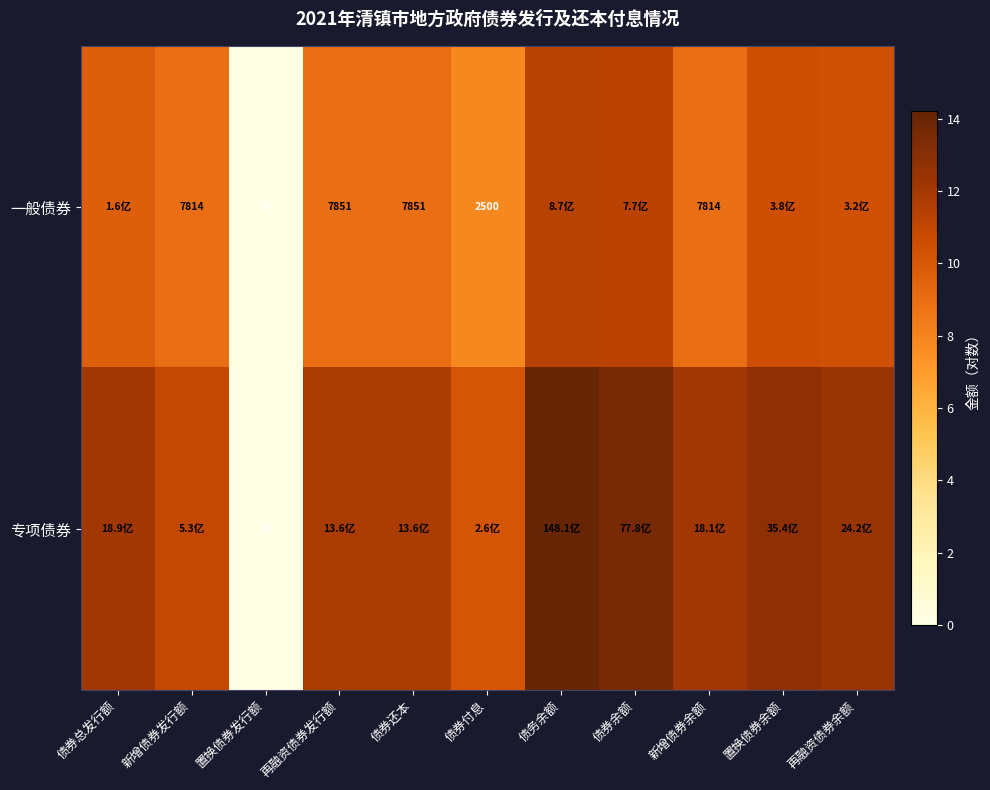

Is the value of 一般债券 at 新增债券发行额 greater than the value of 专项债券 at 新增债券发行额?

No